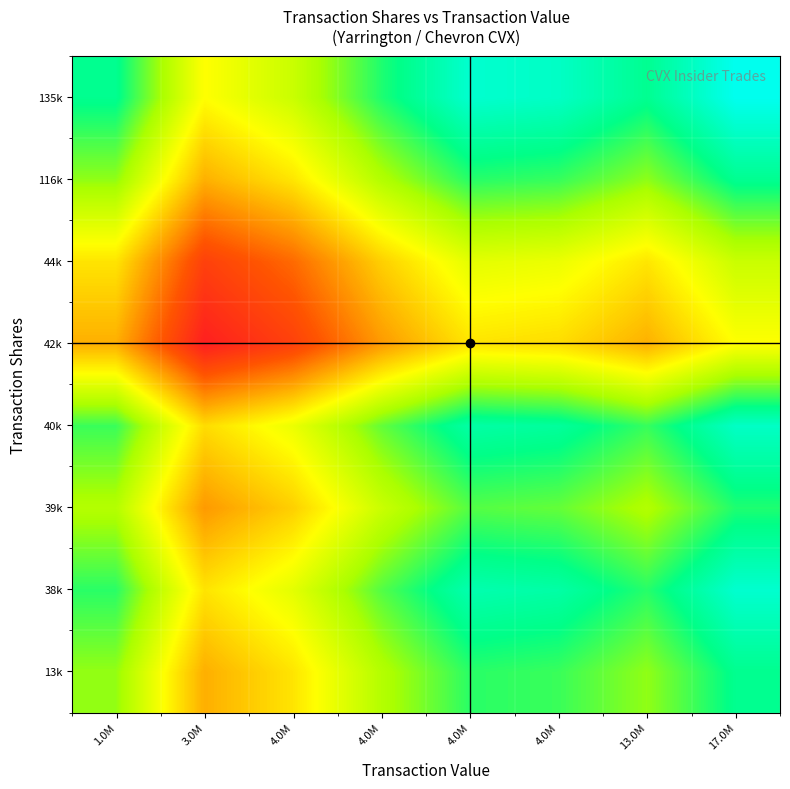

Which has a higher value, 4.0M or 4.0M?

4.0M